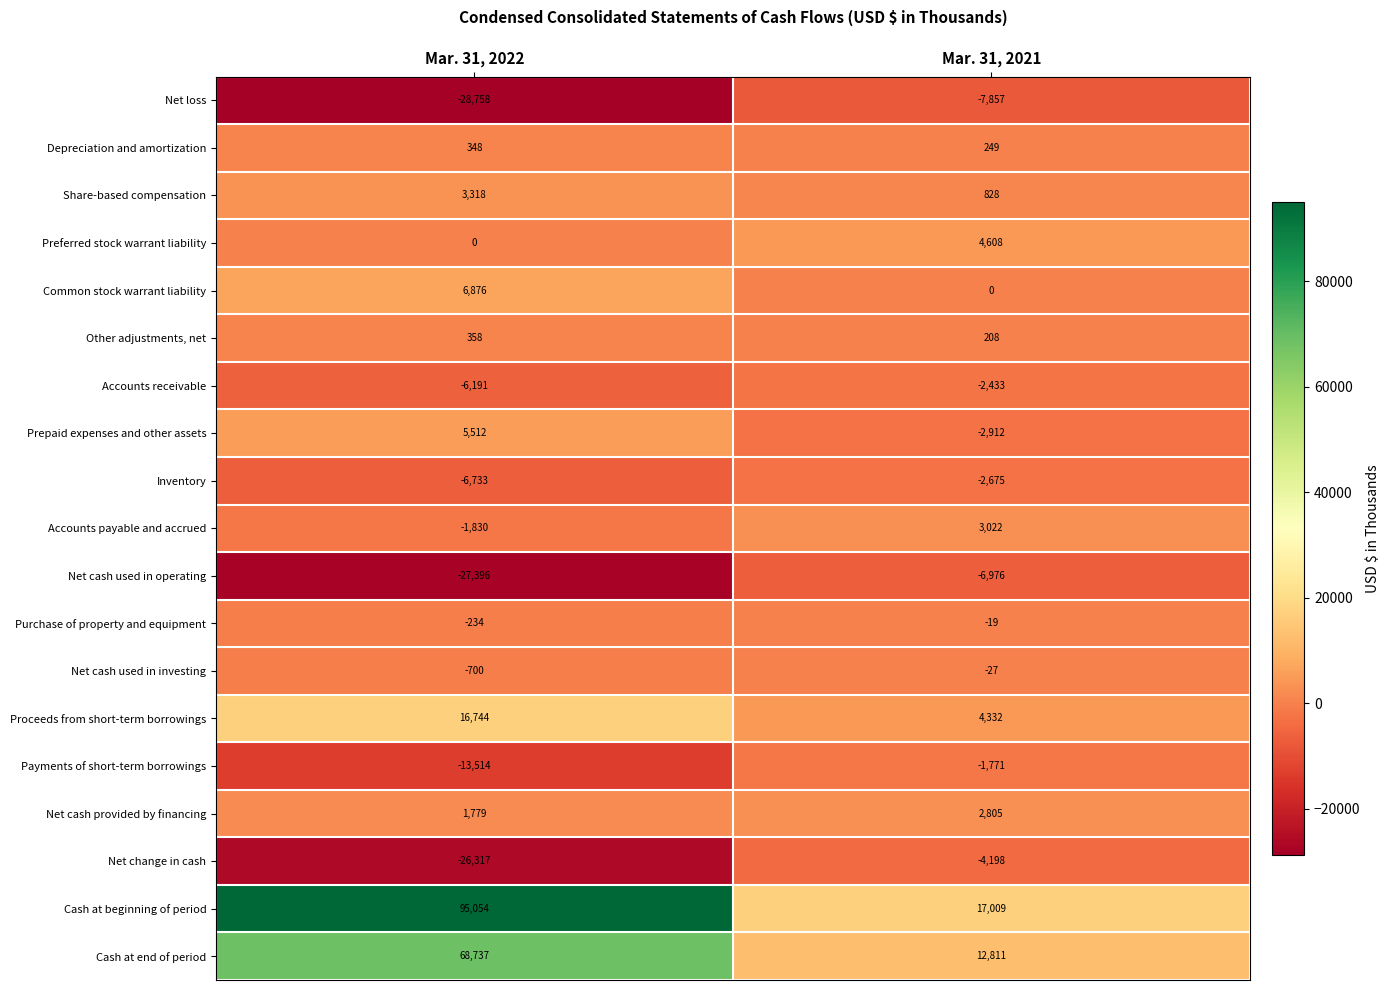

How many data points does each series have?

2